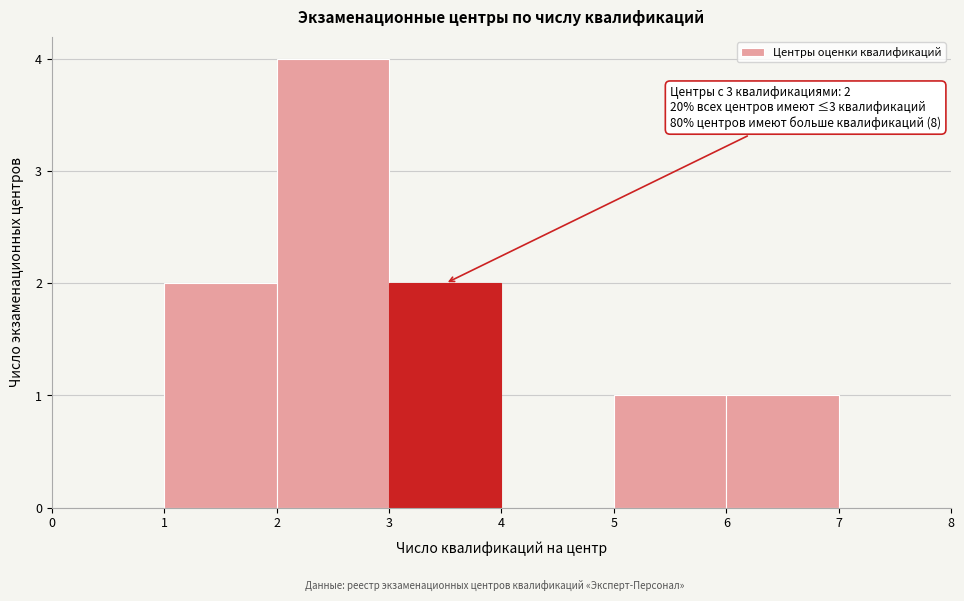

Over which range of the x-axis is the bar tallest?

2 to 3